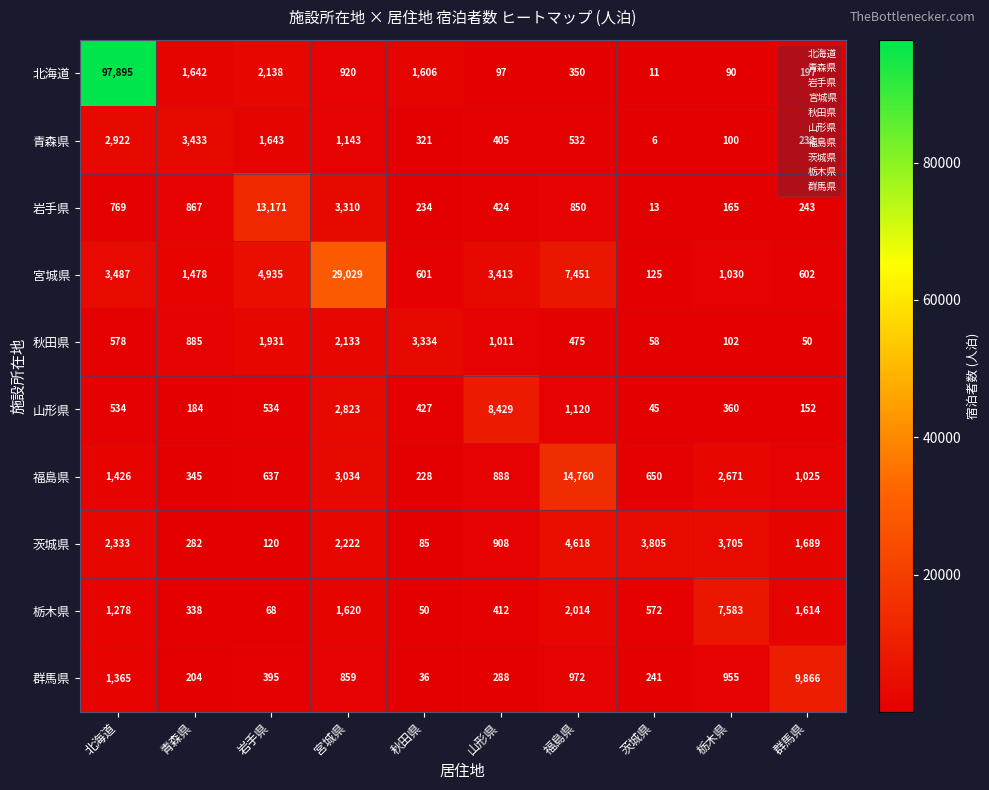

What is the spread (max minus min) of values at 秋田県?

3298